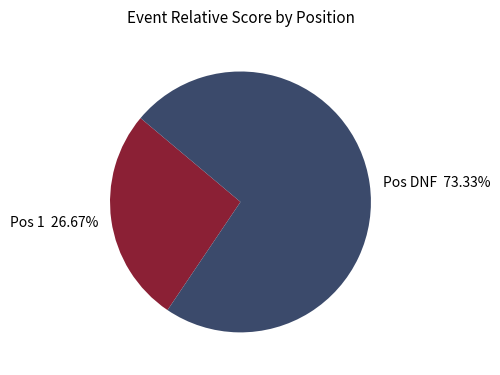

To the nearest percent, what is the average slice percentage?

50%